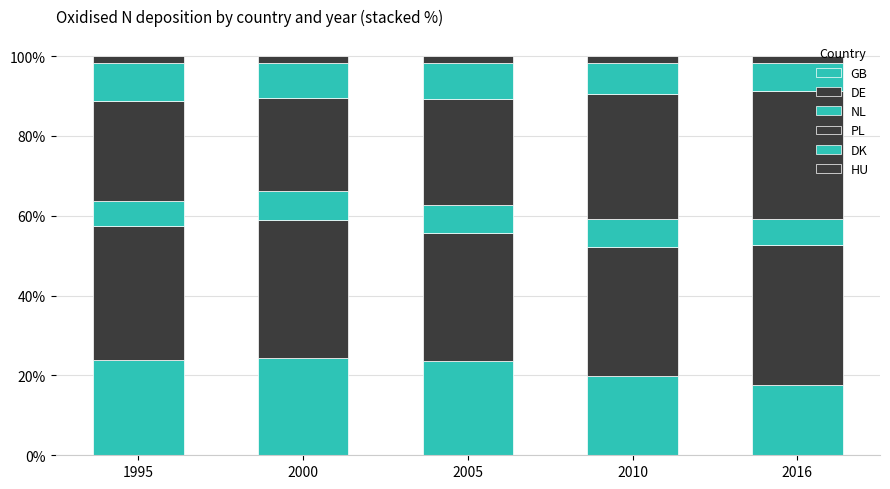

How many series are shown in this chart?

6